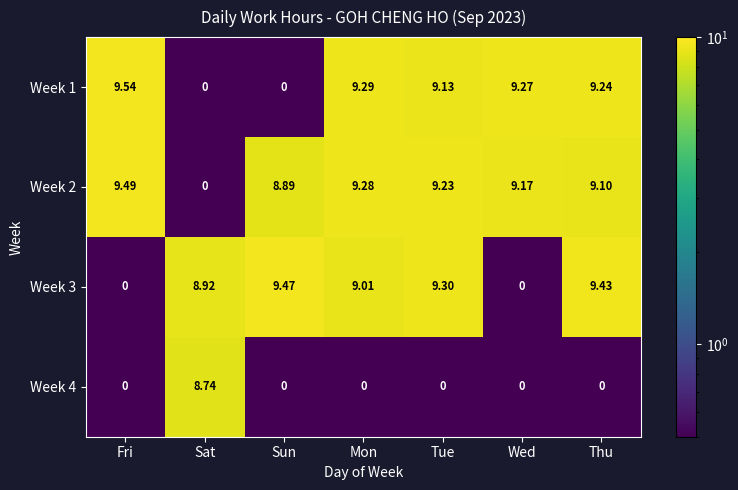

How many data points in Week 3 are above 9?

4